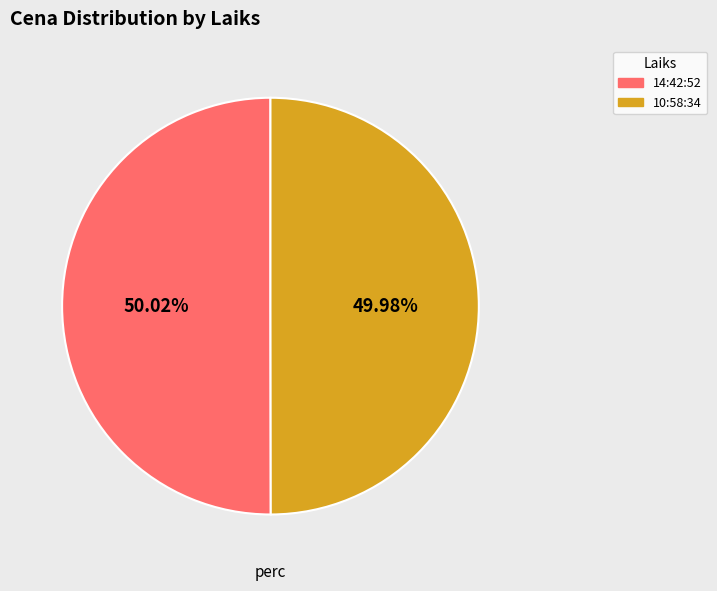

To the nearest percent, what portion does 10:58:34 represent?

50%